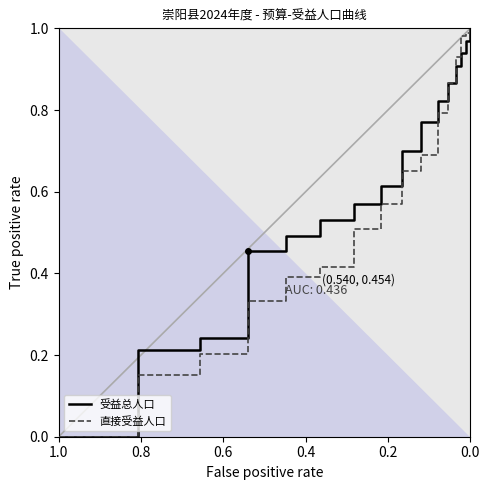

Which series ends up on top after the final intersection of 受益总人口 and 直接受益人口?

直接受益人口